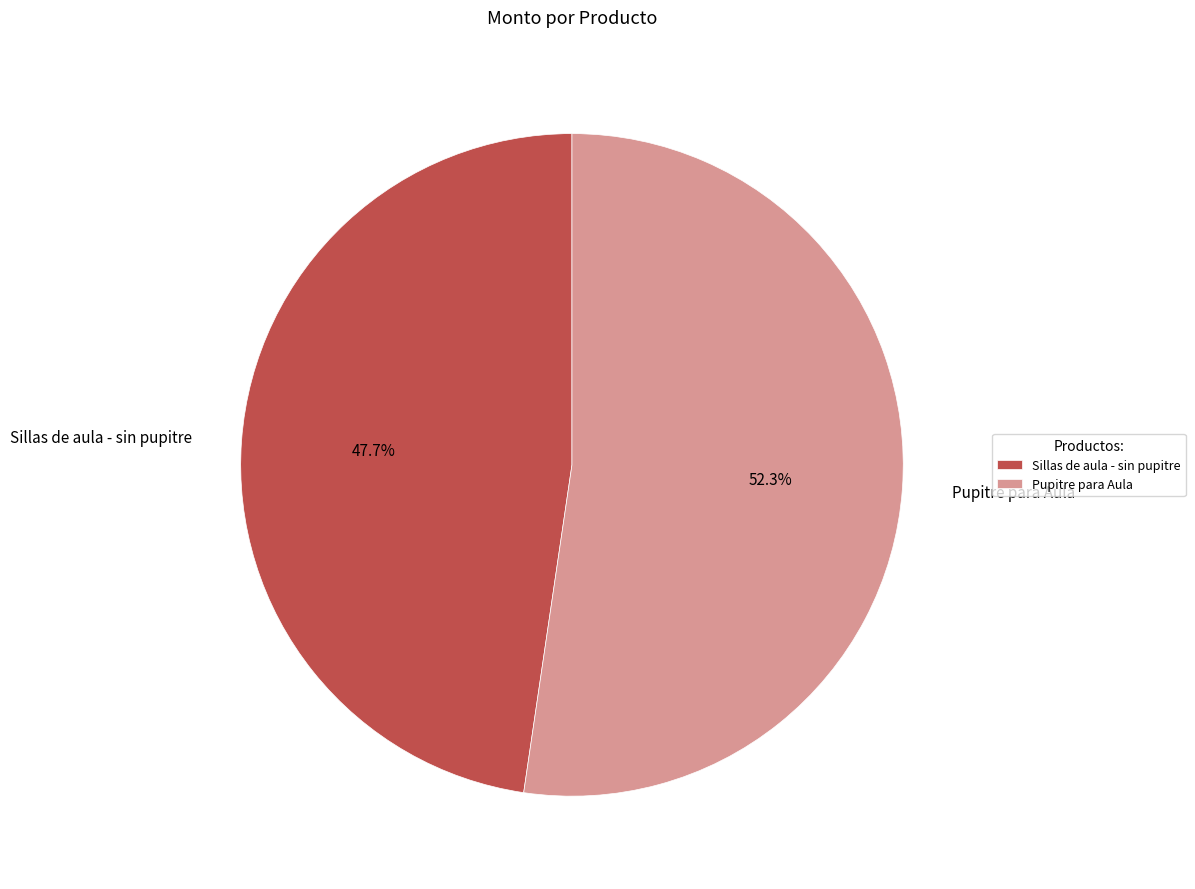

To the nearest percent, what is the combined percentage of Sillas de aula - sin pupitre and Pupitre para Aula?

100%